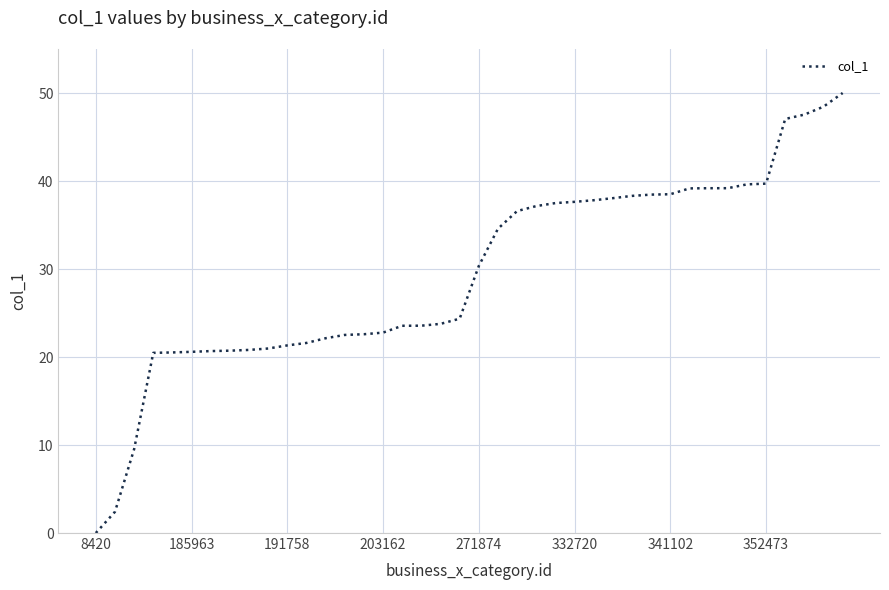

What is the maximum value shown in the chart?

50.0